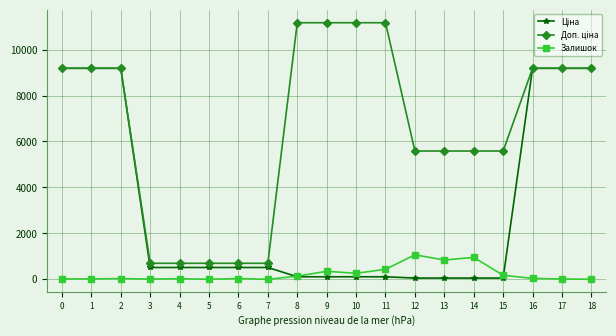

True or false: Залишок has more than 2 interior local peaks.

True